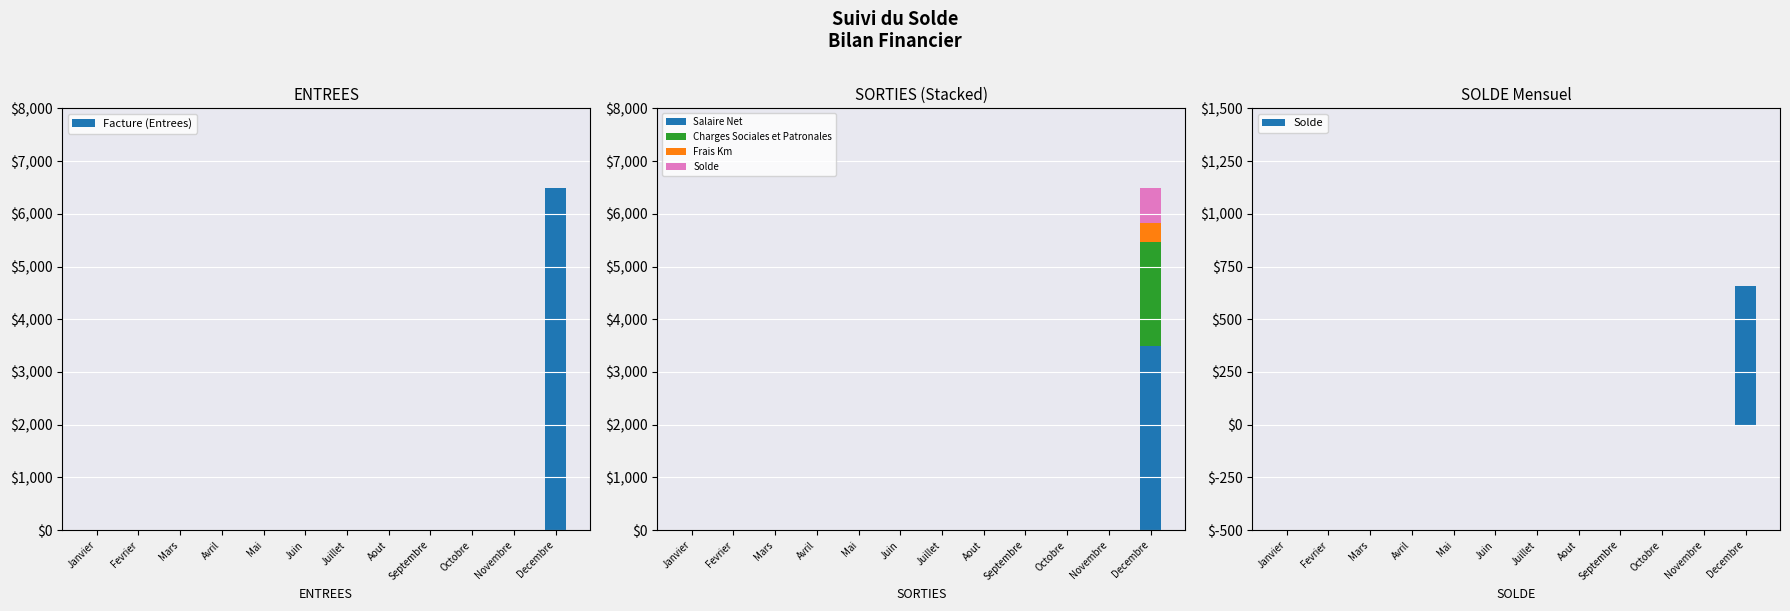

What is the highest value of the Charges Sociales et Patronales series?

1968.0